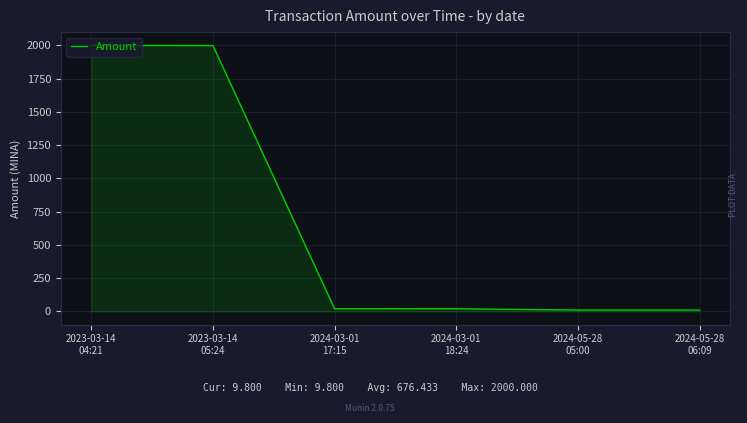

What is the maximum value shown in the chart?

2000.0